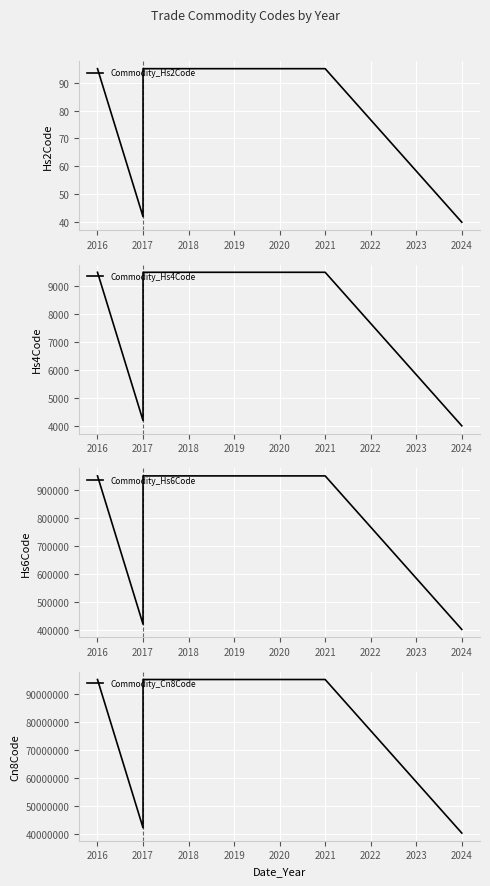

Is it true that Commodity_Hs2Code equals 33 at 2017?

False